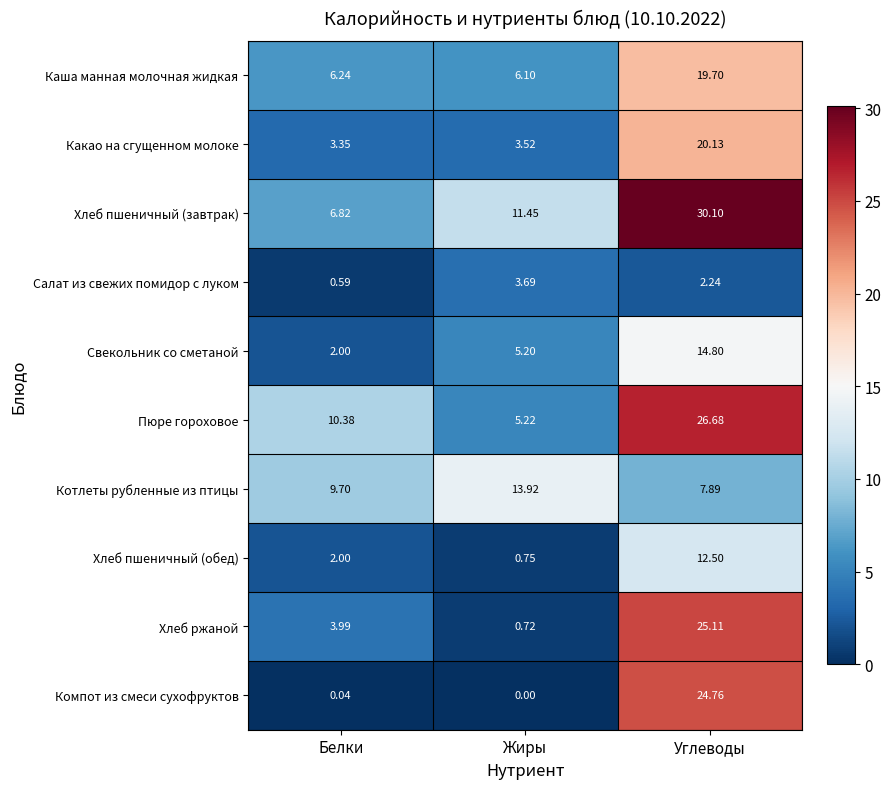

What is the difference between the highest and lowest values at Углеводы?

27.9